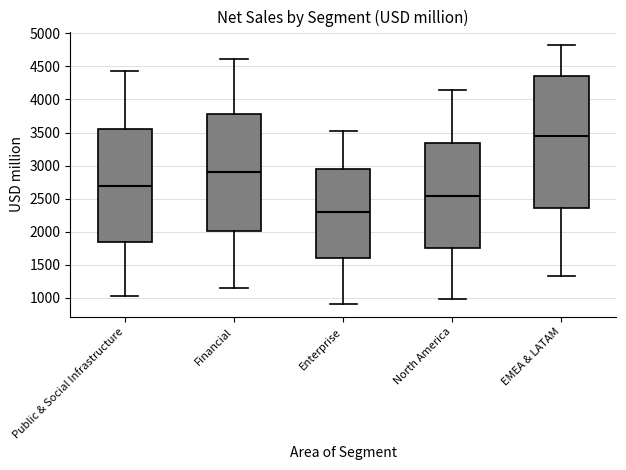

Where is the lower edge of the box for Financial on the y-axis? The values are not printed on the chart, so give them approximately, as read against the axis.

2000